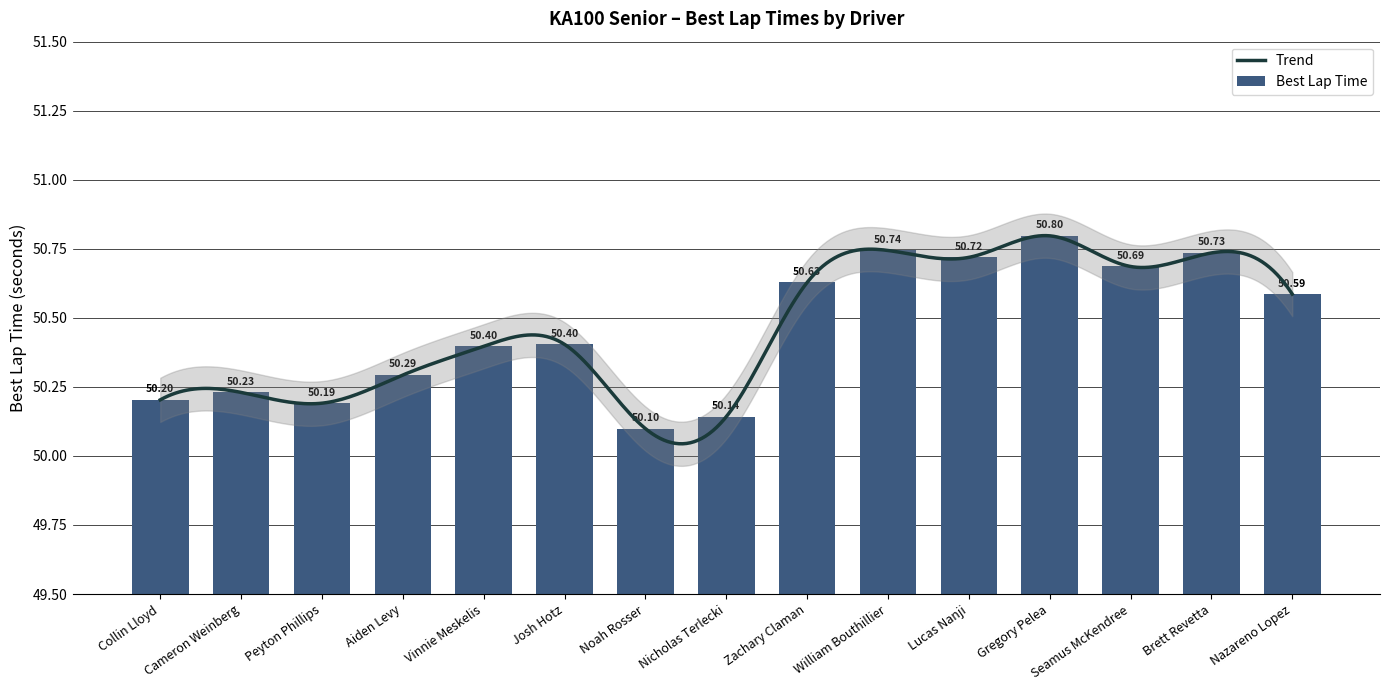

What is the sum of the values at Peyton Phillips and Nicholas Terlecki?

100.3